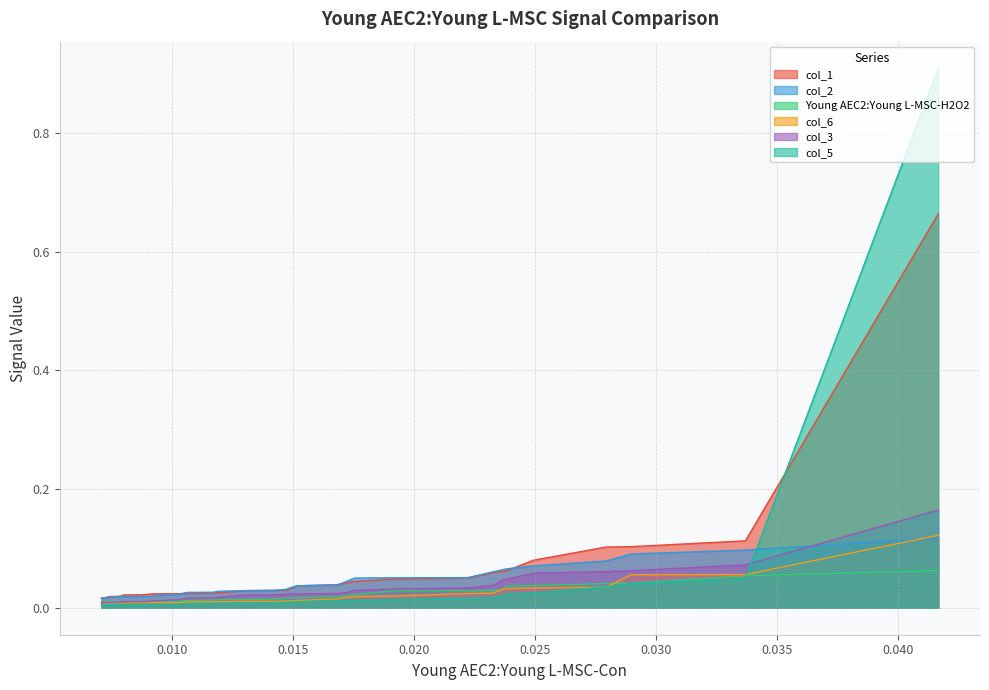

What is the sum of the col_3 values at 6 and 30?

0.1